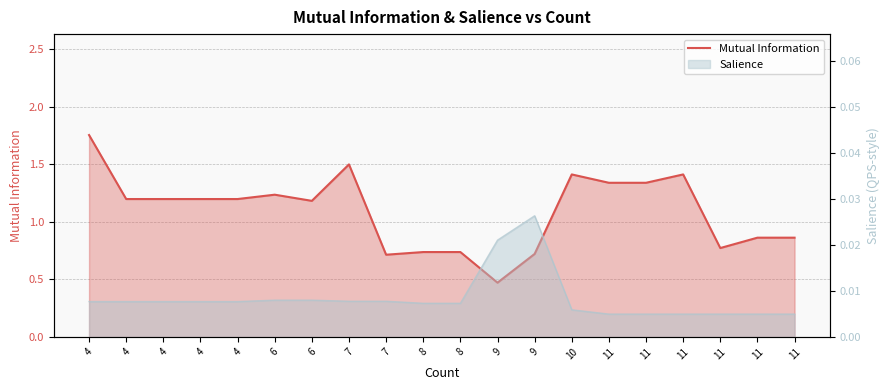

How many values exceed 1?

12